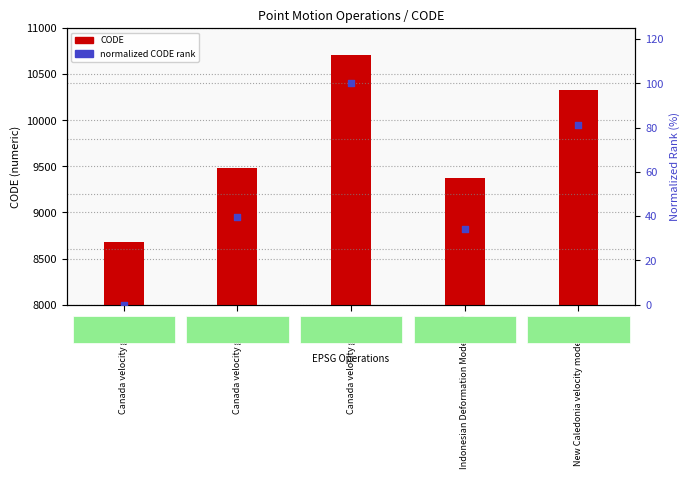

At which category is the sum across all series the highest?

Canada velocity grid v8